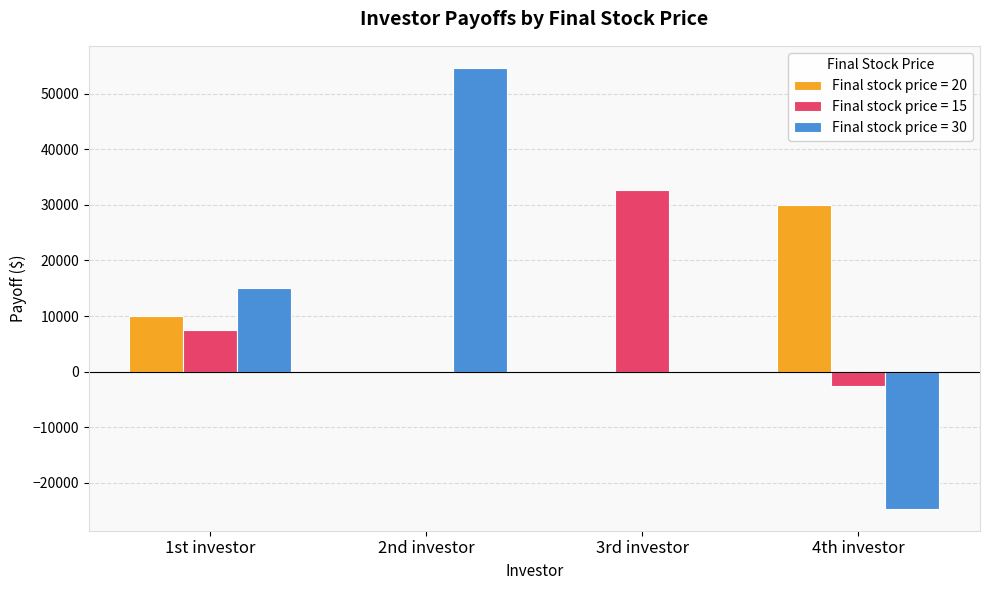

The Final stock price = 15 series shows 7500.0 at 1st investor. True or false?

True